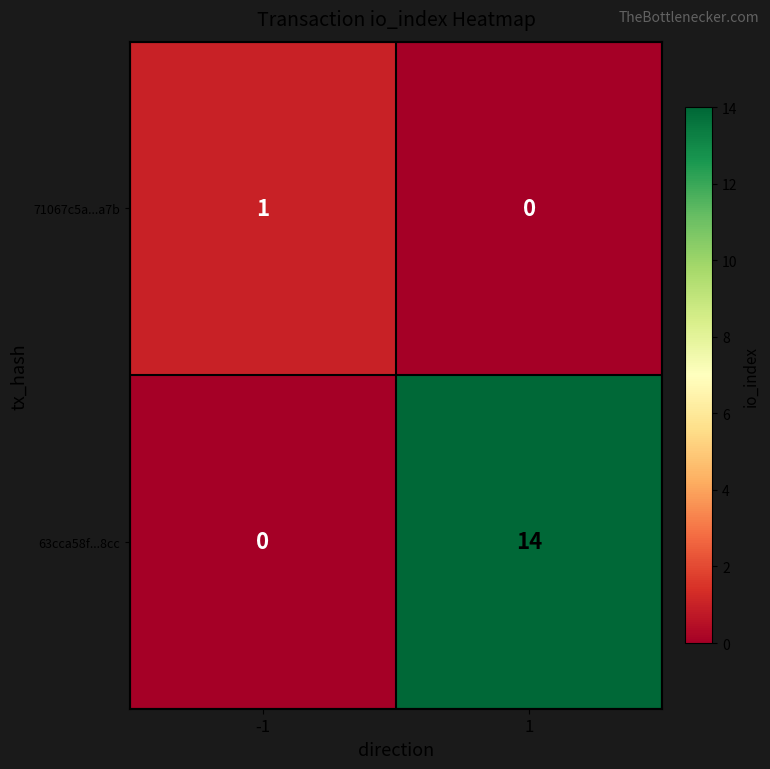

Which series has the largest range (max minus min)?

63cca58f...8cc